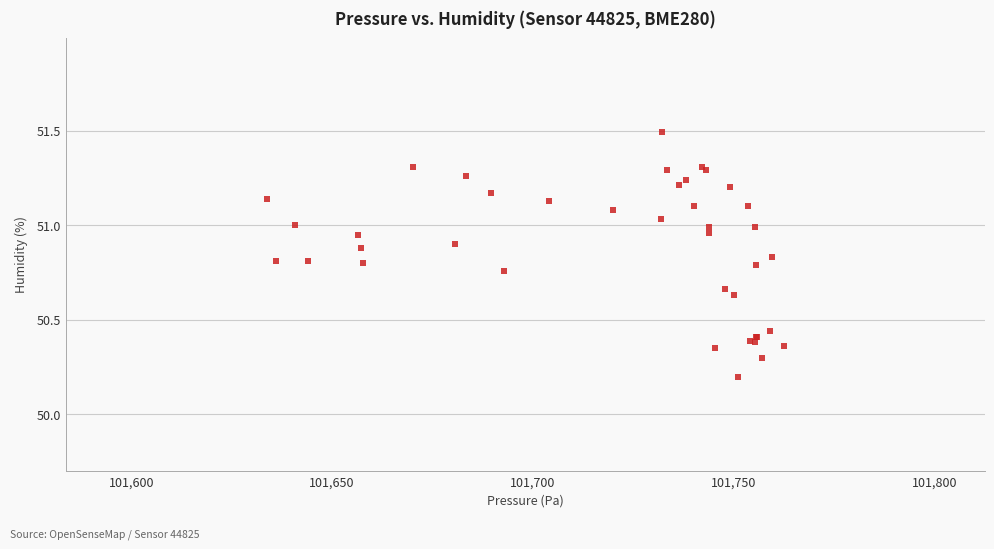

What Y value in the scatter plot is closest to 50?

50.2